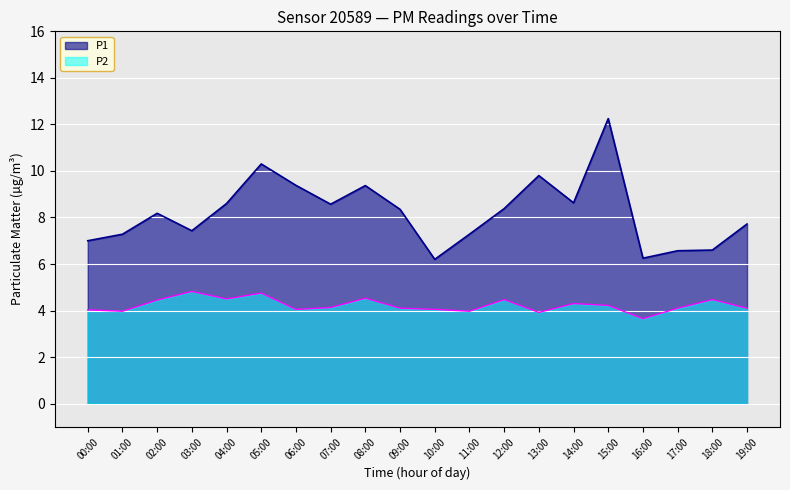

The value of P2 at 06:00 is 5.6. True or false?

False